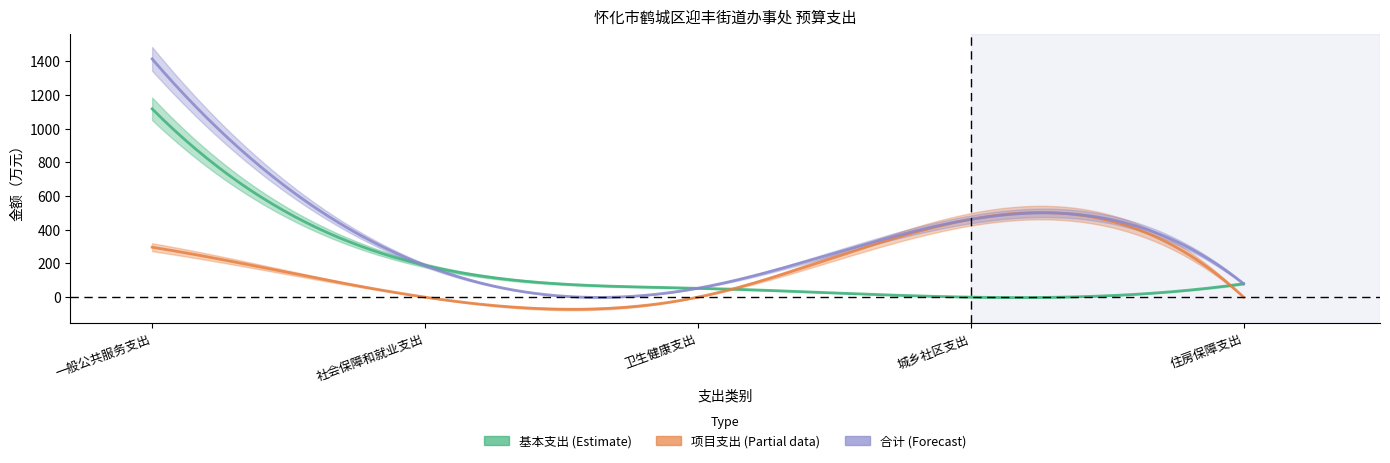

True or false: 合计 has a value of 119.5 at 住房保障支出.

False